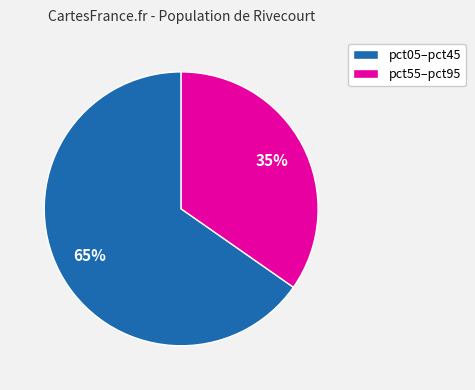

Does any single category account for the majority?

Yes